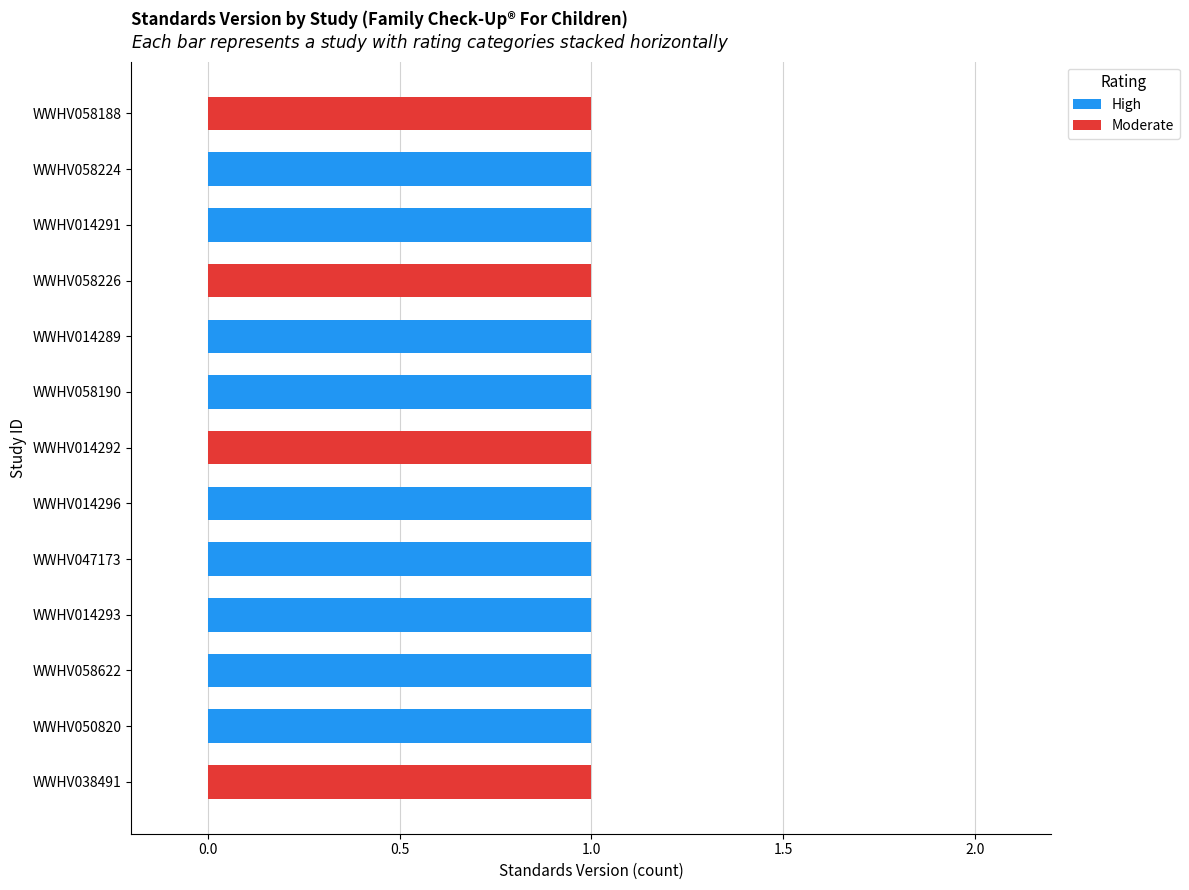

What is the sum of all High values?

9